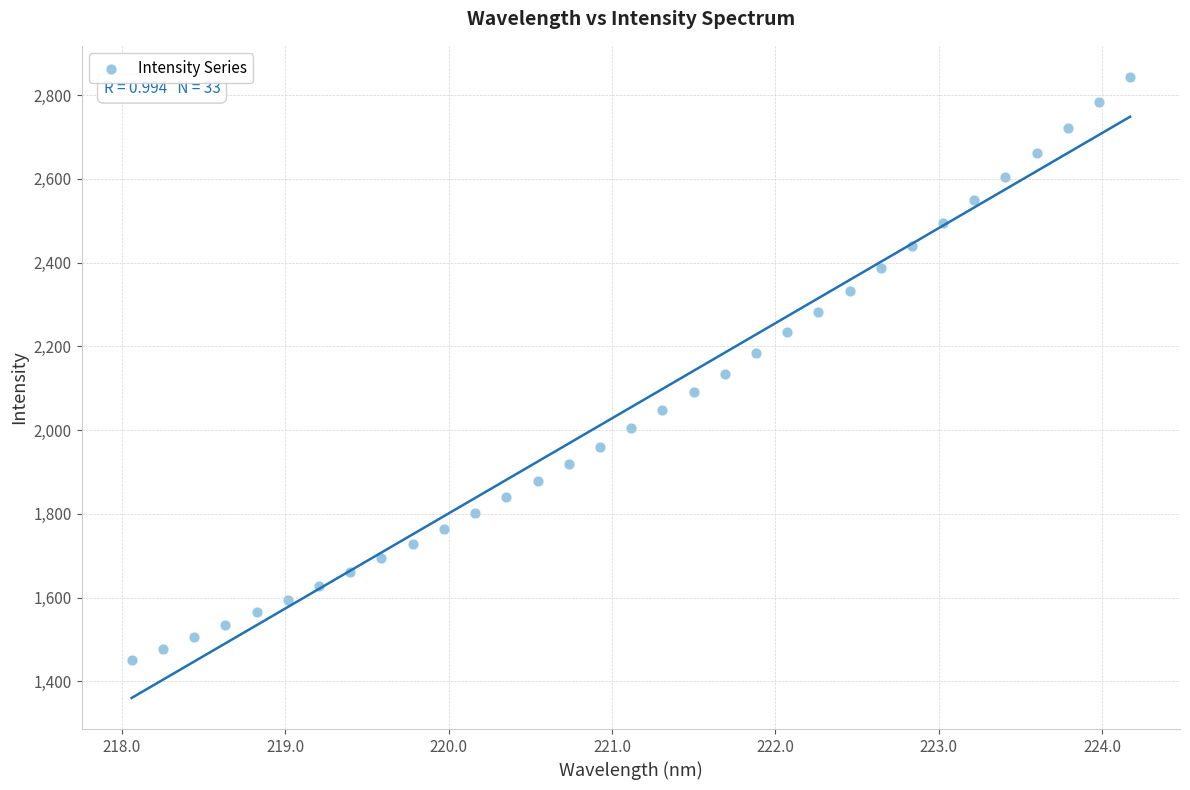

What is the range of Y values (max minus min)?

1392.5